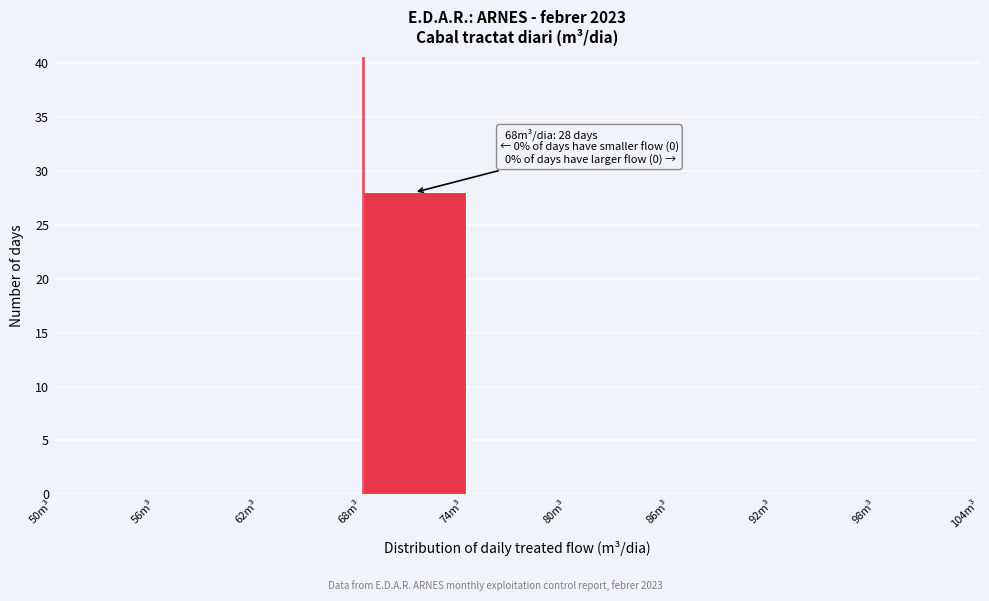

Which range on the x-axis has the tallest bar?

68 to 74